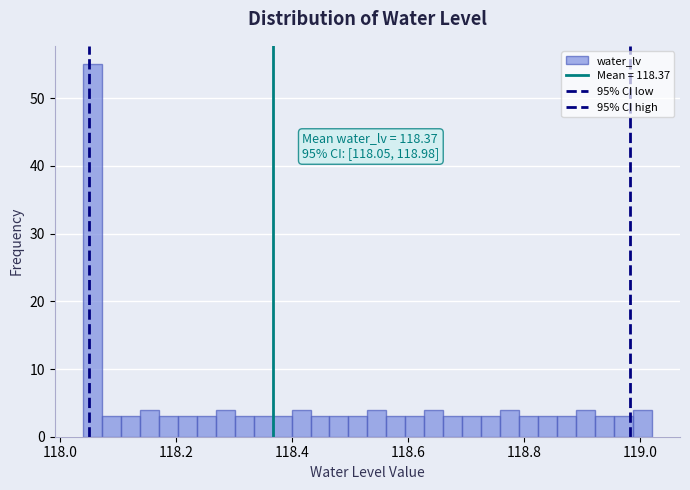

Read against the x-axis, roughly where is the centre of the tallest bar?

118.06